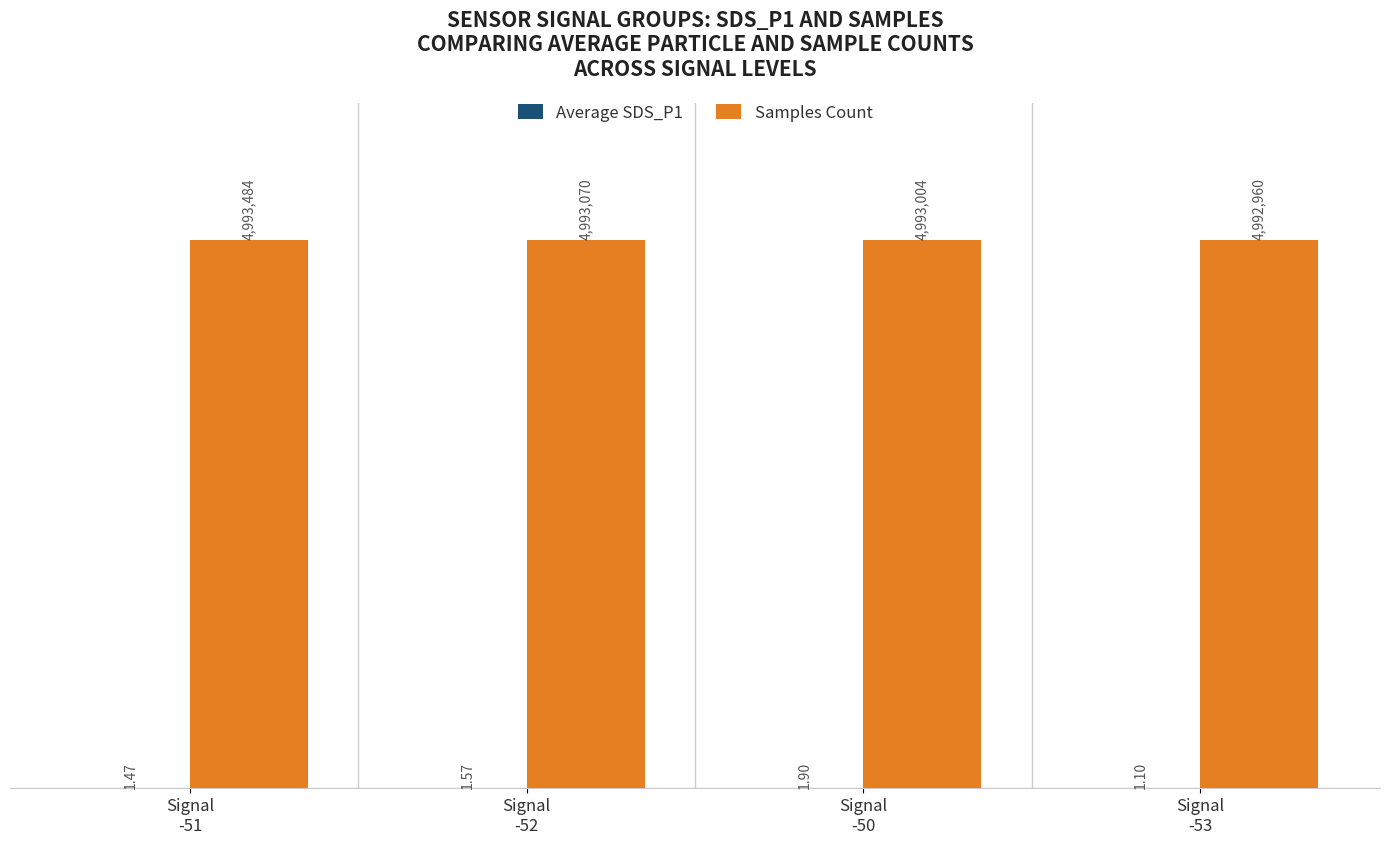

Are the bars horizontal?

No